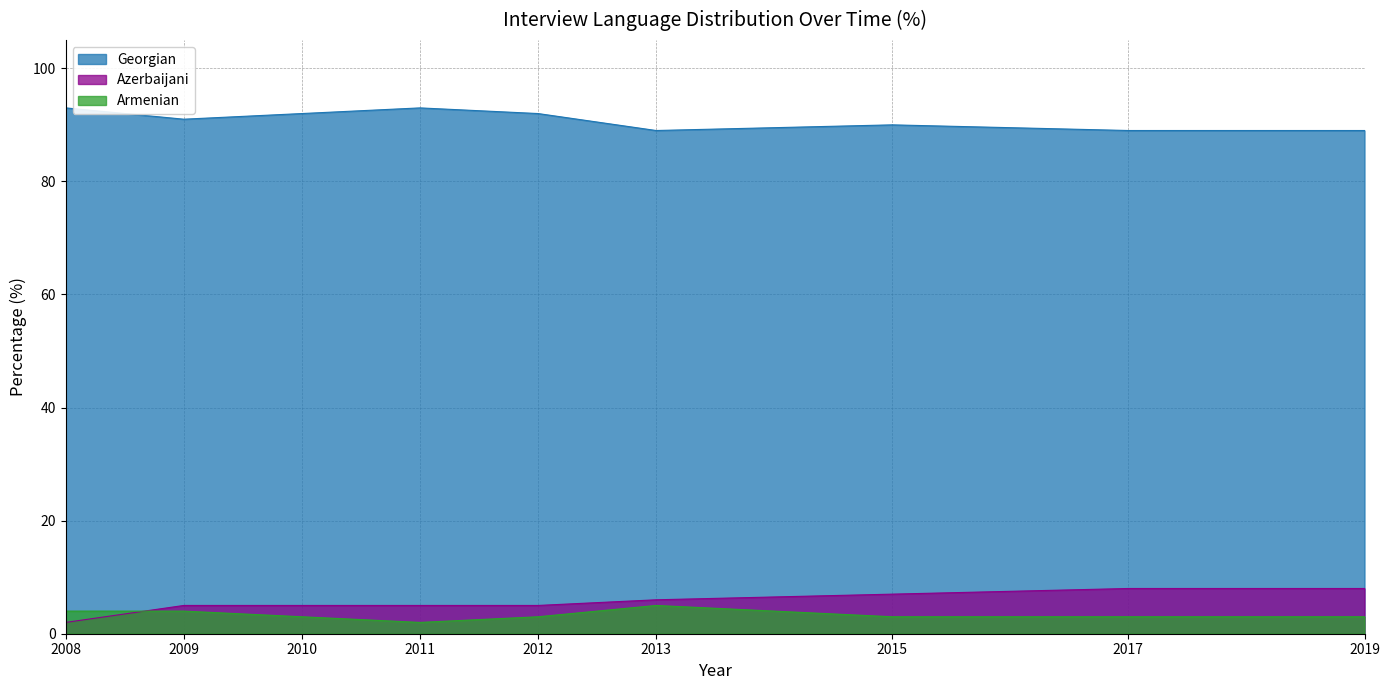

Reading left to right, what are all the values shown in this chart?

Georgian: 2008=93	2009=91	2010=92	2011=93	2012=92	2013=89	2015=90	2017=89	2019=89
Azerbaijani: 2008=2	2009=5	2010=5	2011=5	2012=5	2013=6	2015=7	2017=8	2019=8
Armenian: 2008=4	2009=4	2010=3	2011=2	2012=3	2013=5	2015=3	2017=3	2019=3